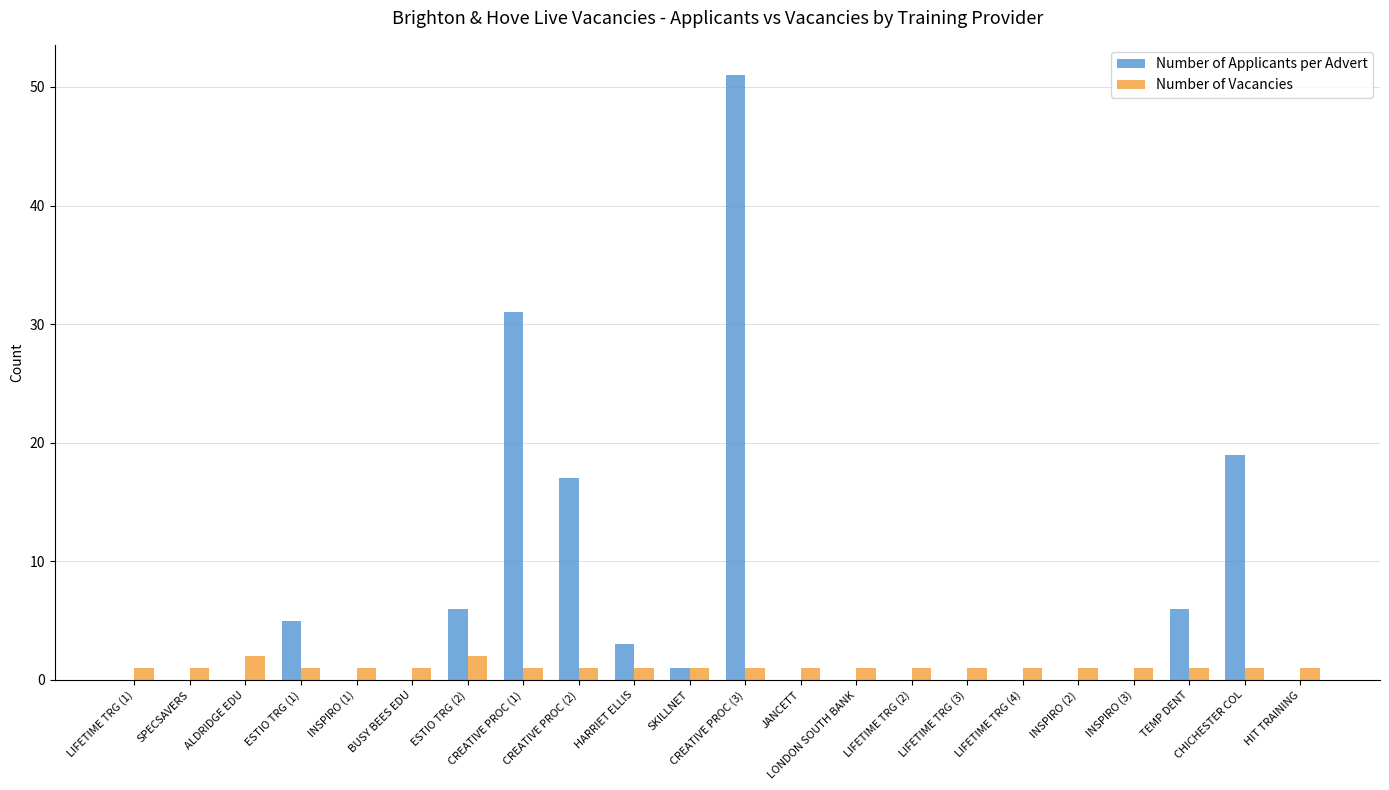

Is it true that Number of Vacancies equals 1 at INSPIRO (3)?

True